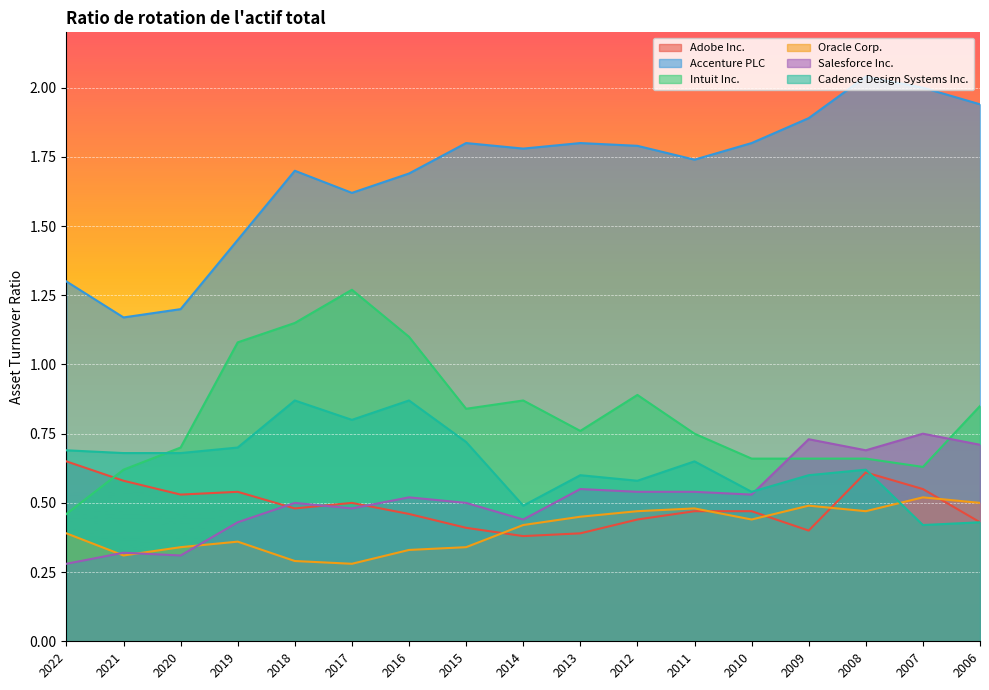

True or false: Oracle Corp. and Accenture PLC cross at least once.

False